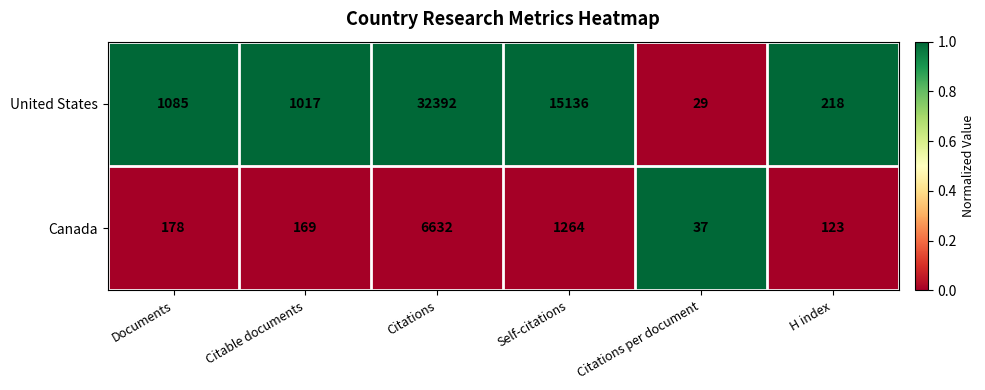

True or false: Canada has a value of 6632 at Citations.

True